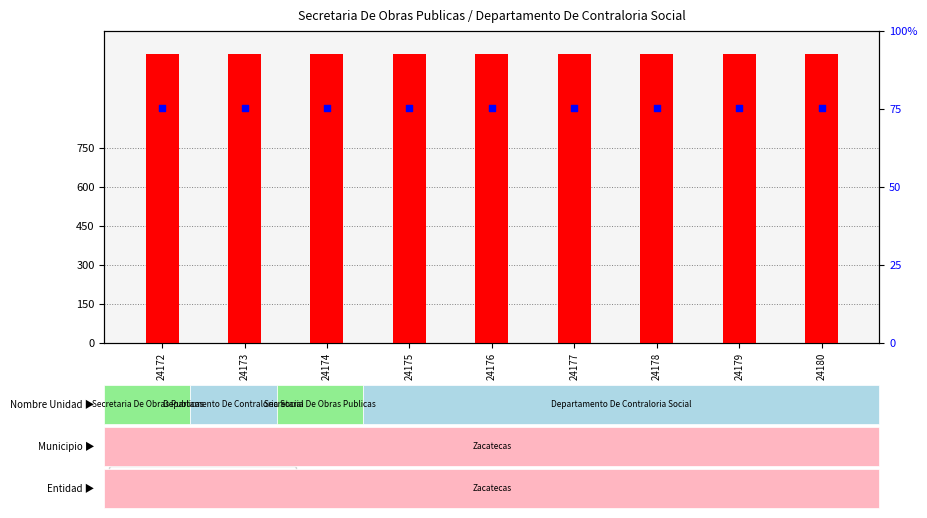

Is the value of count at 24178 greater than the value of percentile rank within the sample at 24175?

No